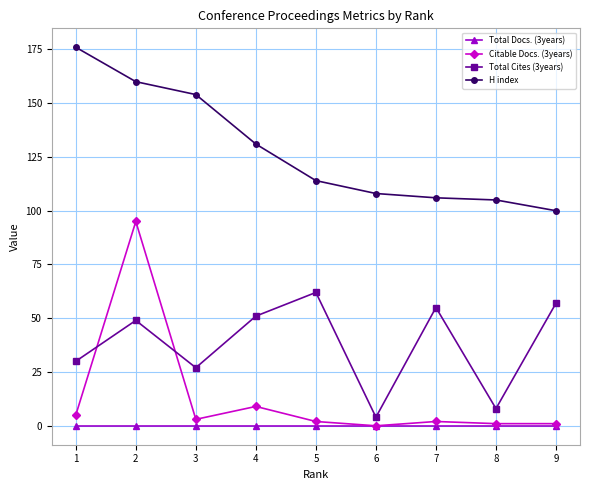

Is this an area chart (filled region under the line)?

No